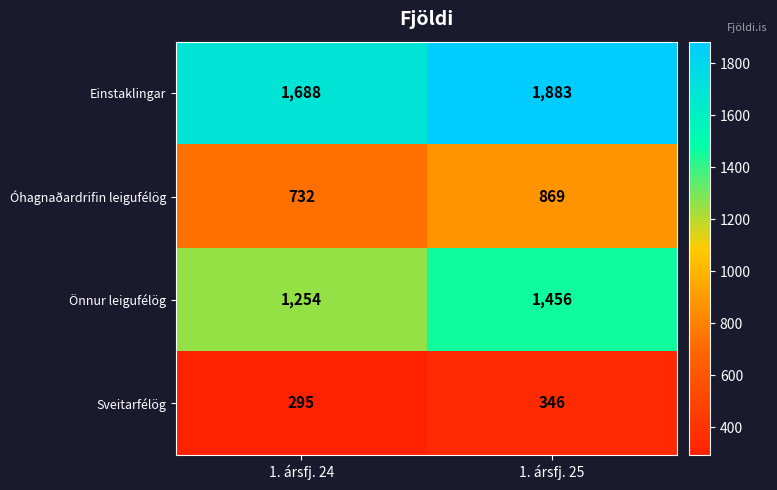

Count the number of categories in the chart.

2